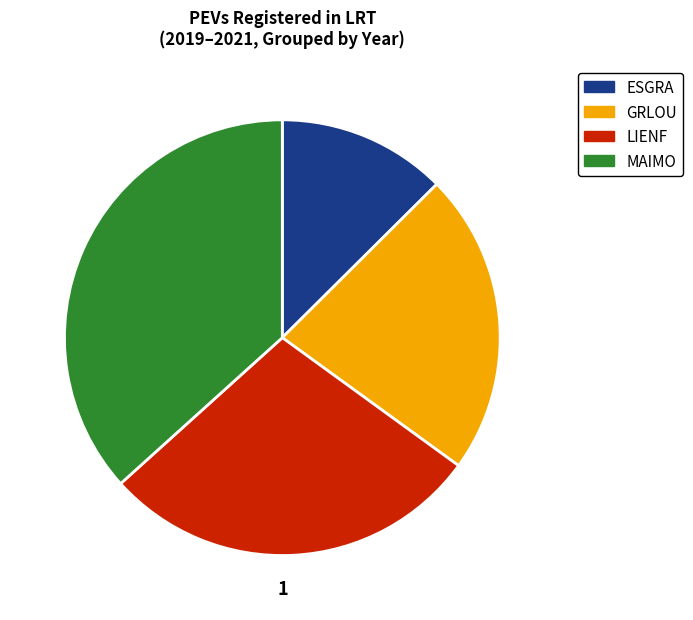

Which slice is the largest?

MAIMO